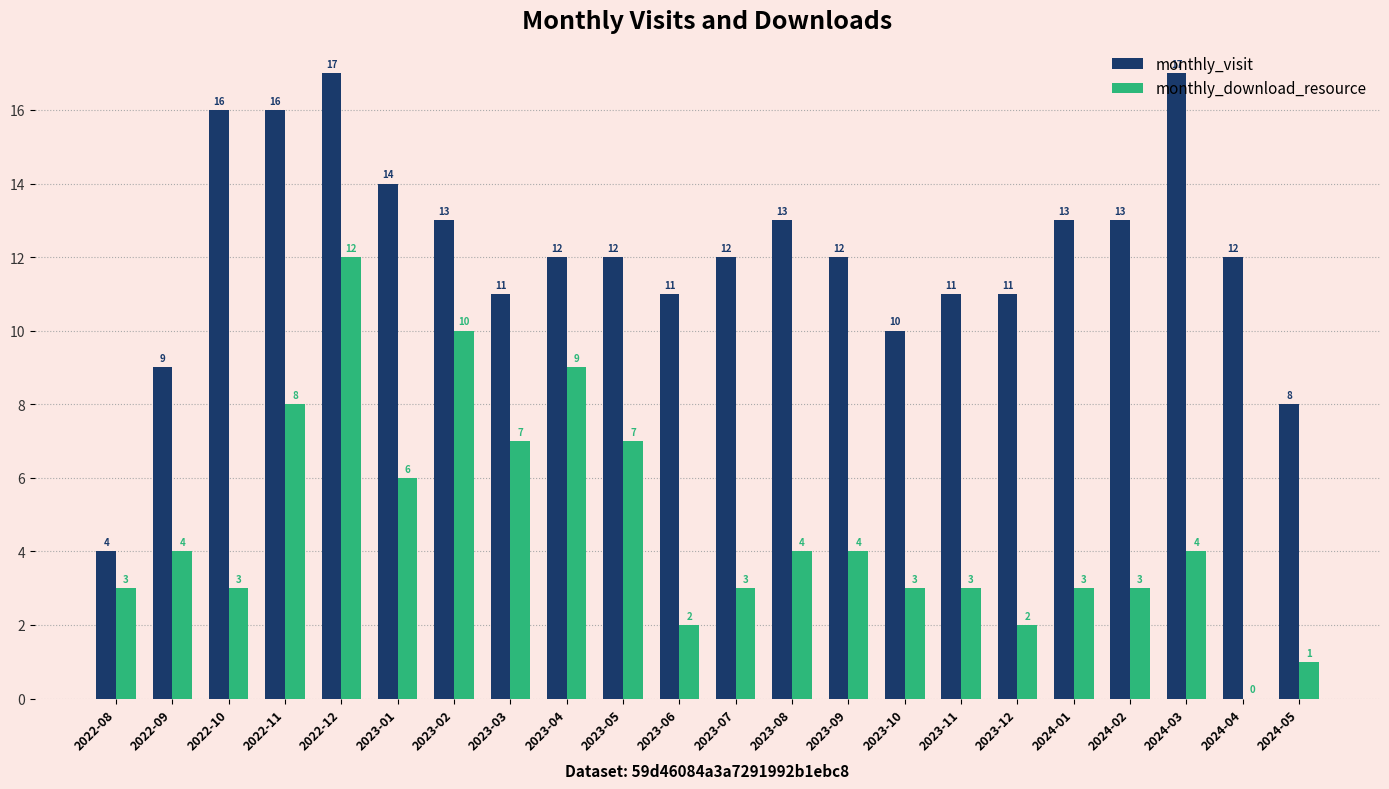

What is the sum of the monthly_visit values at 2023-01 and 2024-02?

27